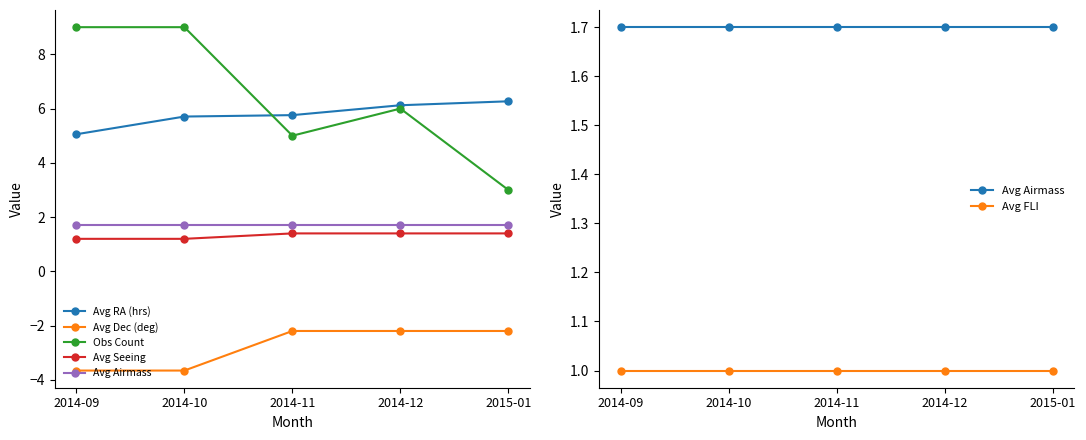

Reading left to right, what are all the values shown in this chart?

Avg RA (hrs): 5.1	5.7	5.8	6.1	6.3
Avg Dec (deg): -3.7	-3.7	-2.2	-2.2	-2.2
Obs Count: 9.0	9.0	5.0	6.0	3.0
Avg Seeing: 1.2	1.2	1.4	1.4	1.4
Avg Airmass: 1.7	1.7	1.7	1.7	1.7
Avg FLI: 1.0	1.0	1.0	1.0	1.0